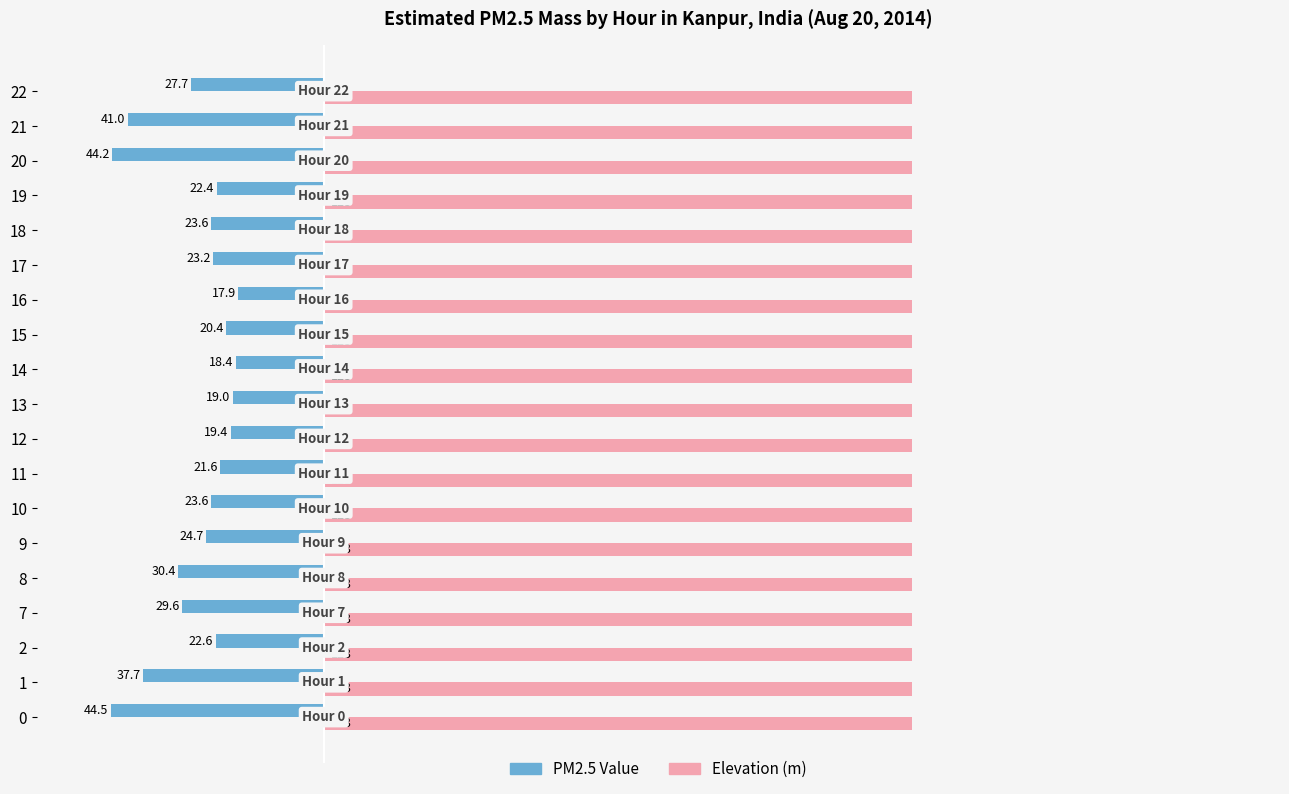

At how many categories does at least one series exceed 111?

19